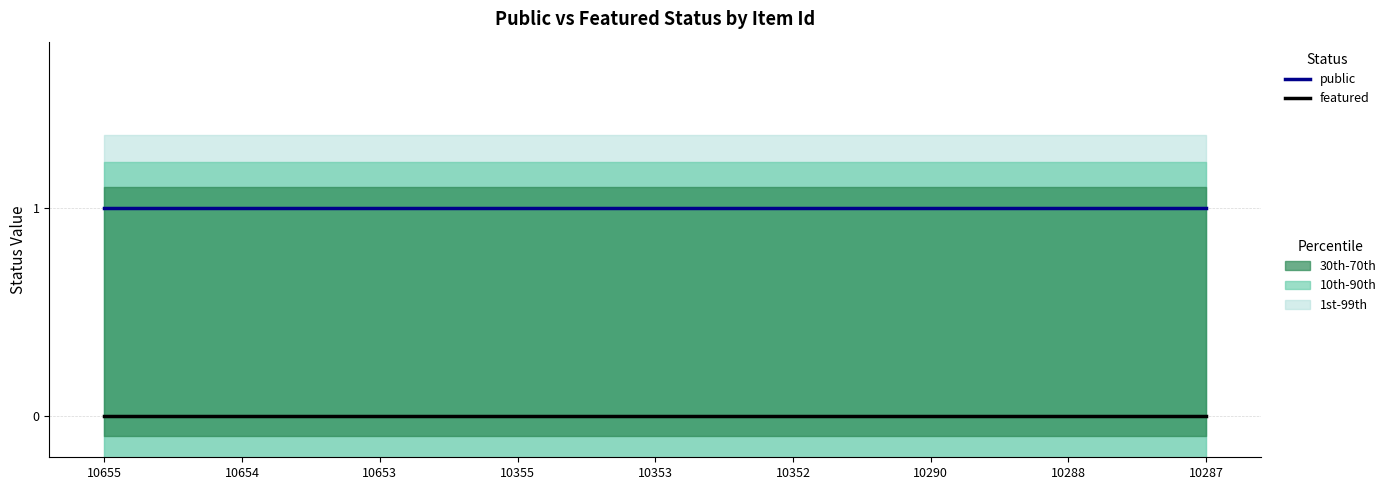

What is the sum of the public values at 10653 and 10353?

2